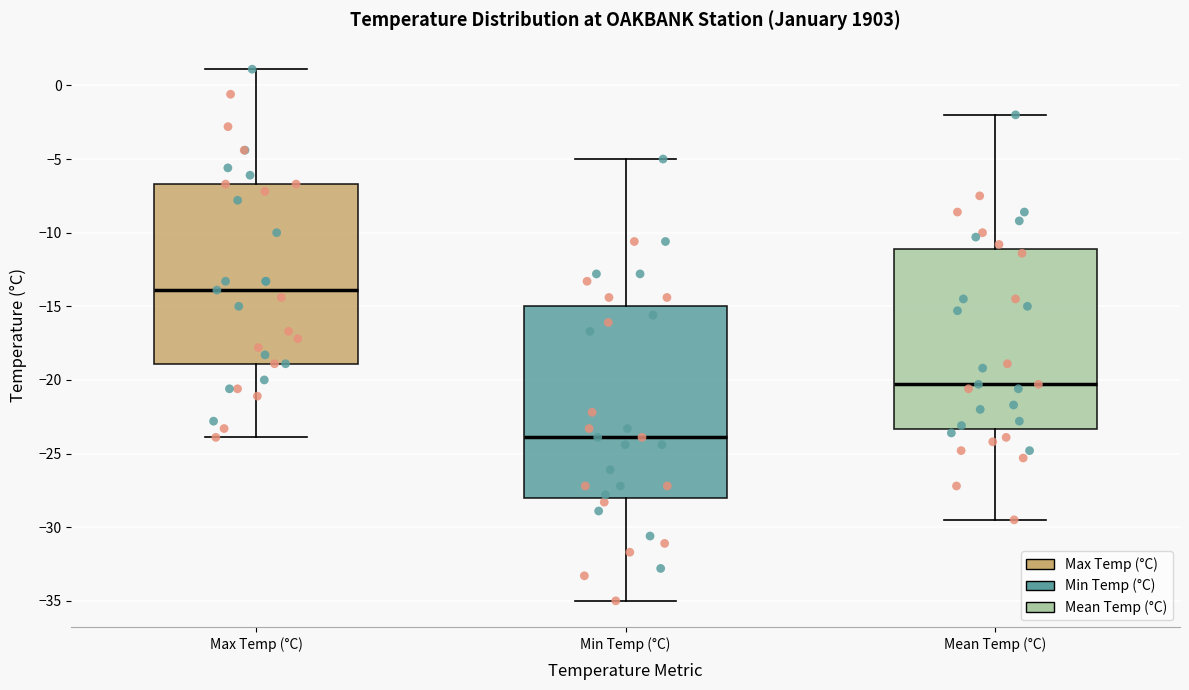

Which box is the tallest, from its lower edge to its upper edge?

Min Temp (°C)